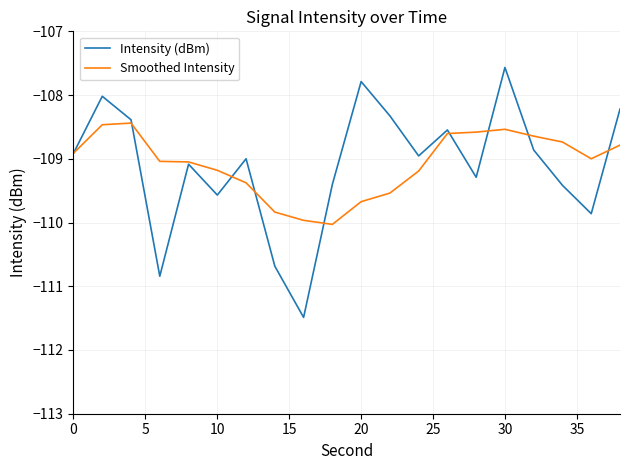

What is the difference between the second highest and minimum values in the Smoothed Intensity series?

1.6